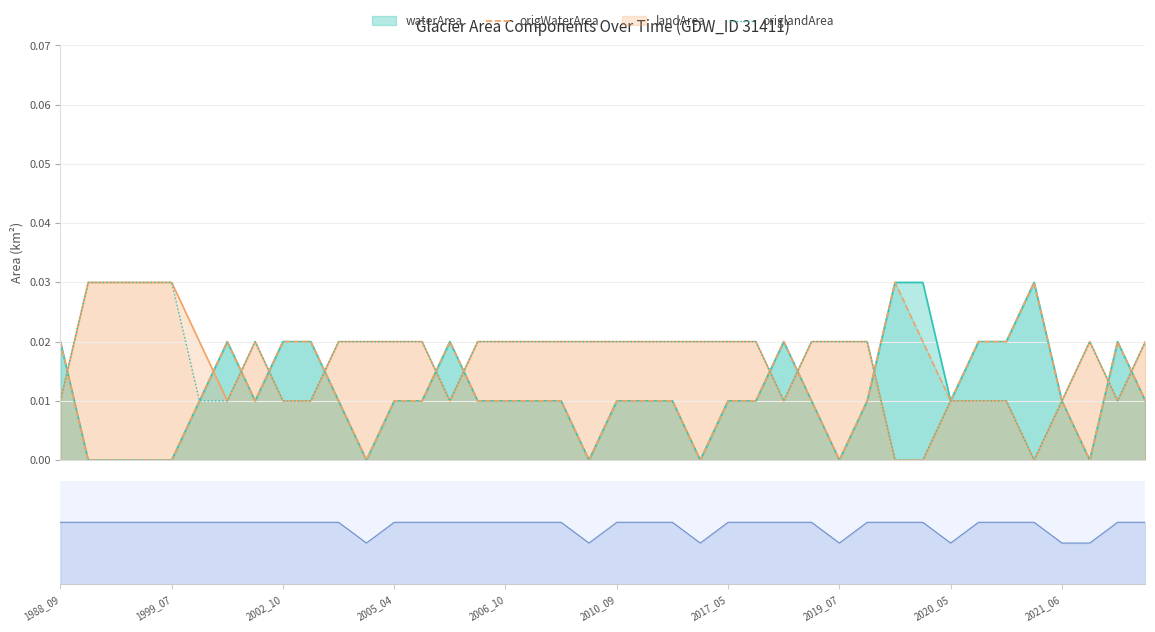

How many positive values does the origWaterArea series have?

31